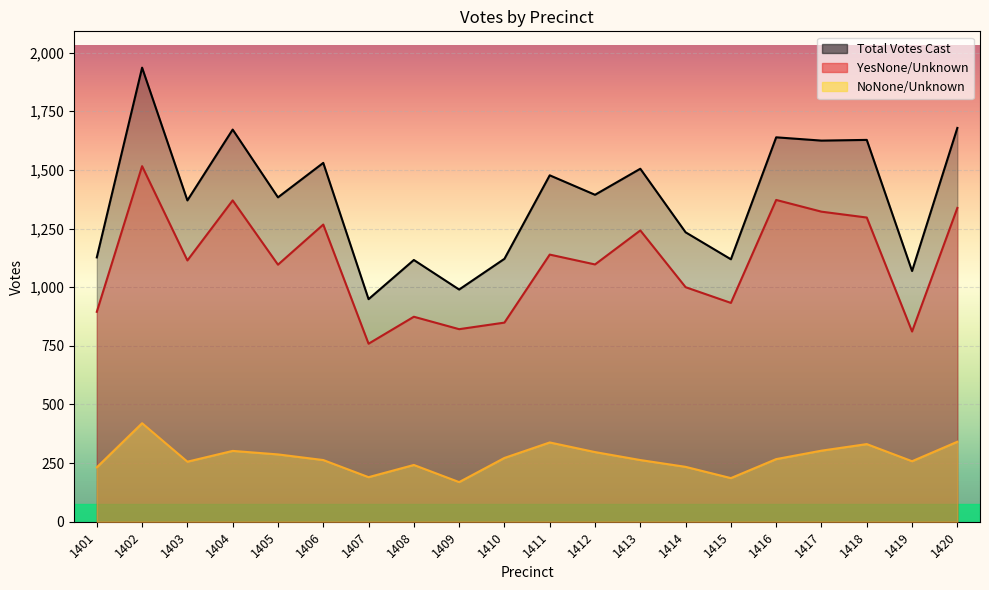

Which category has the lowest value across all series?

1409